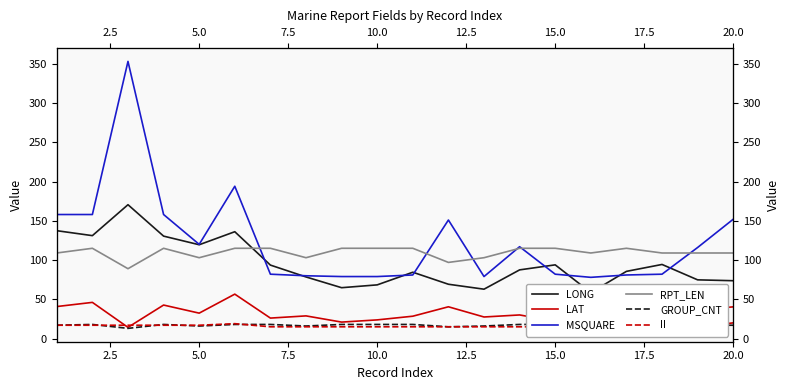

True or false: GROUP_CNT and MSQUARE cross at least once.

False